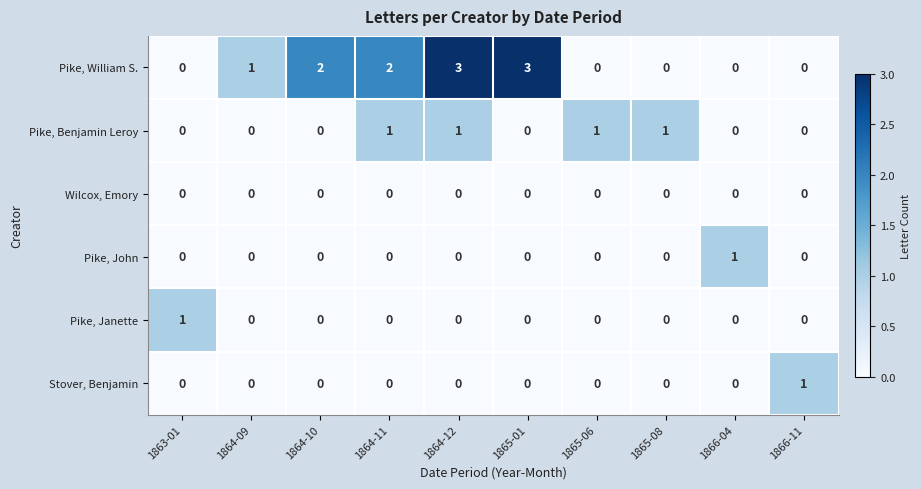

Is it true that Wilcox, Emory equals 0 at 1864-09?

True